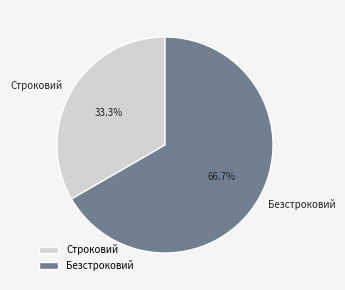

How many segments does this pie chart have?

2